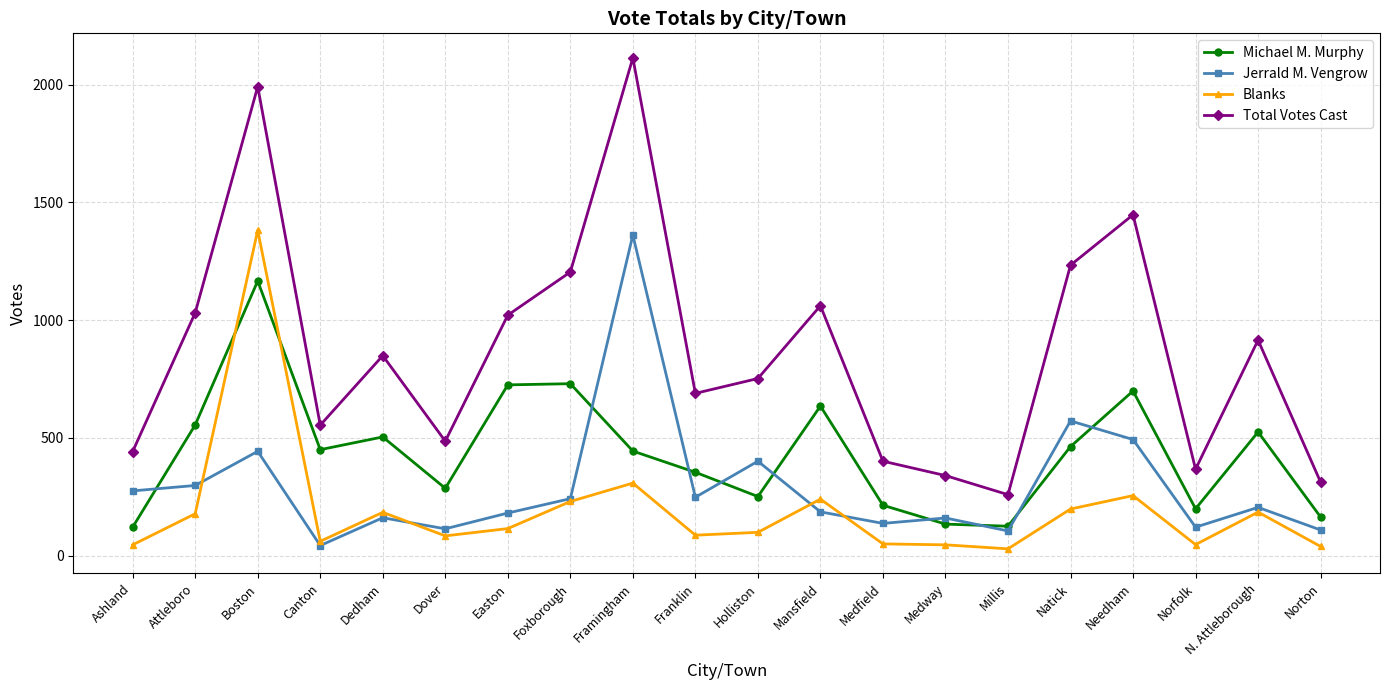

Which series has the widest spread of values?

Total Votes Cast